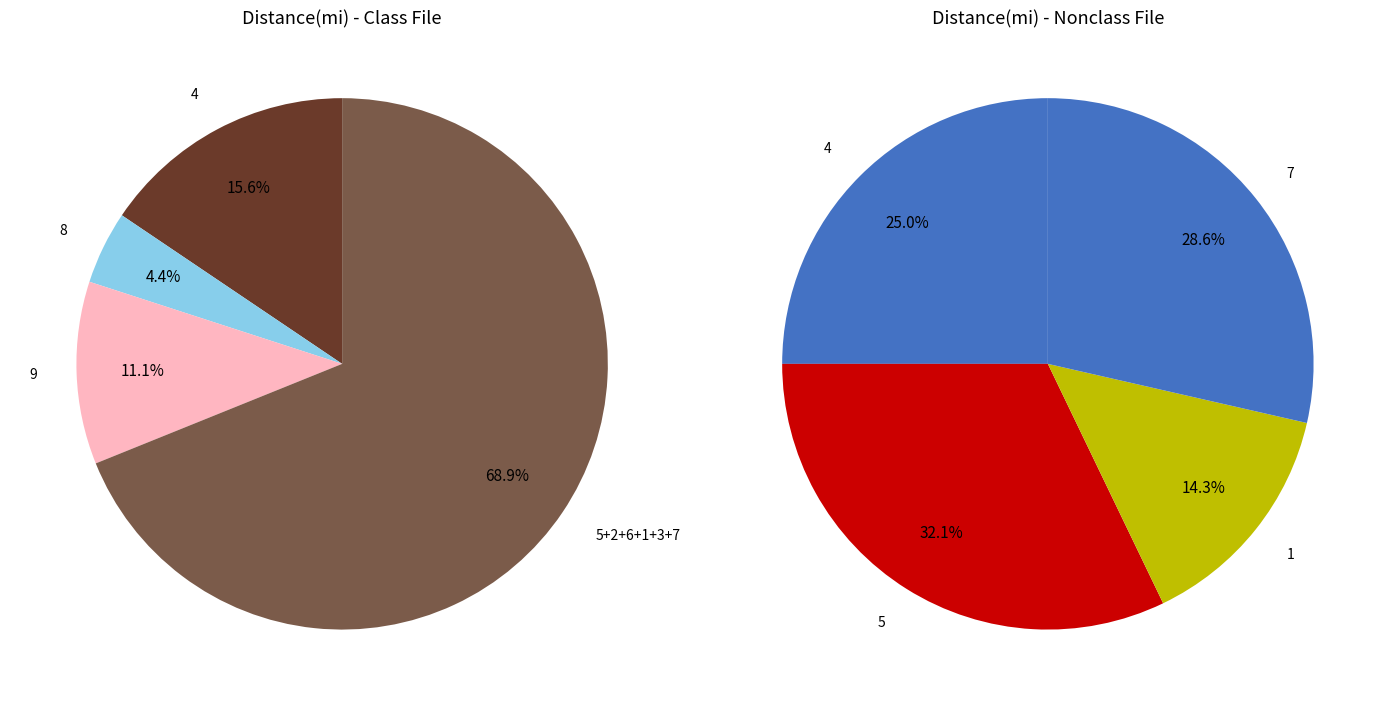

What is the ratio of the value at 3 to the value at 1?

1.5